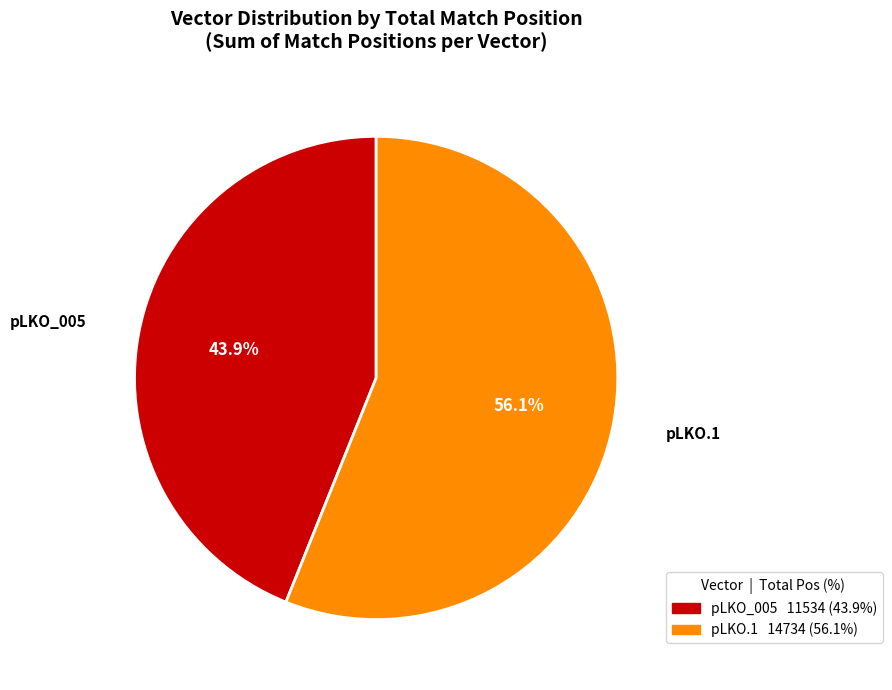

Is there any slice that represents more than half of the pie?

Yes